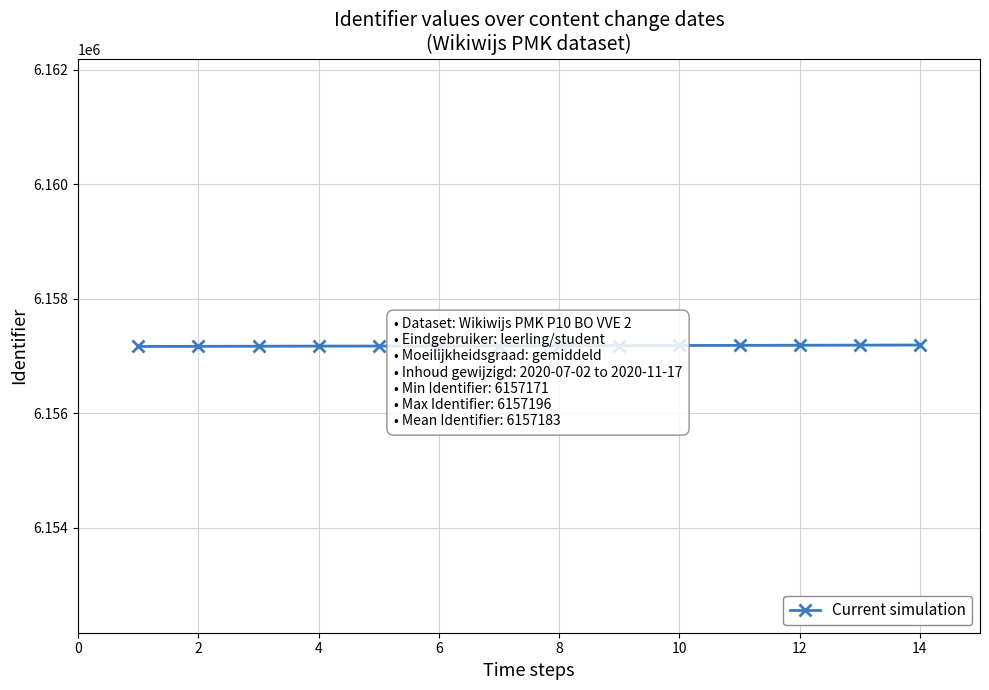

How many data points are less than 6157184?

7